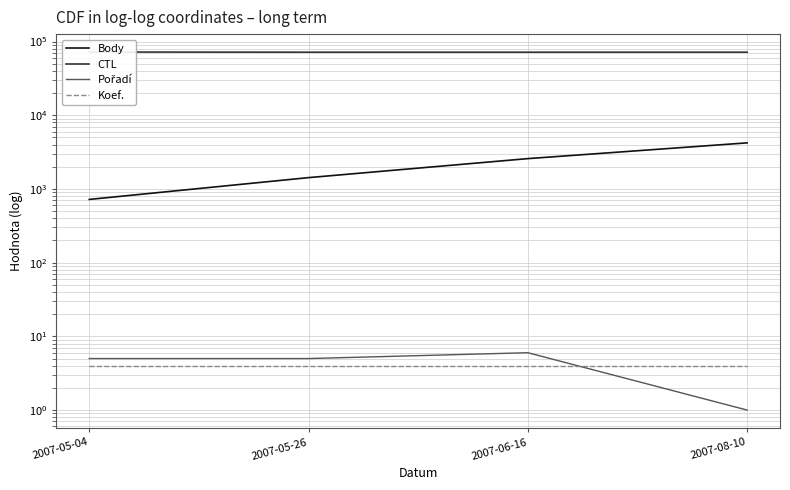

Between 2007-06-16 and 2007-08-10, which series saw the biggest shift?

Body